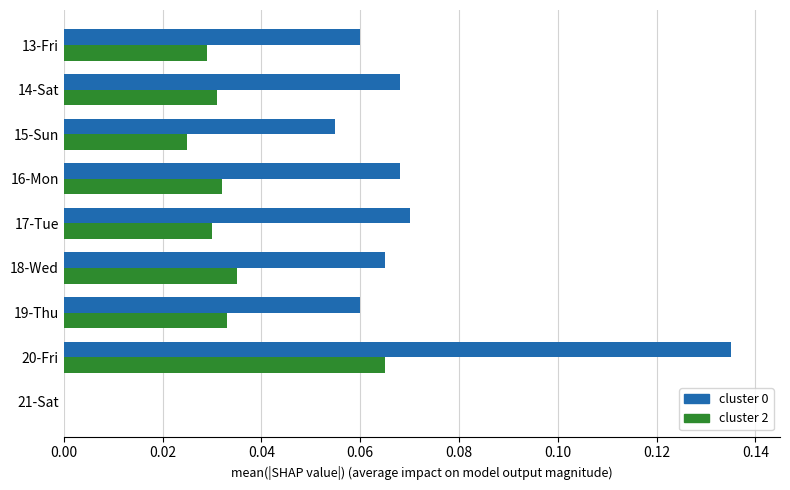

What is the sum of all cluster 2 values?

0.3